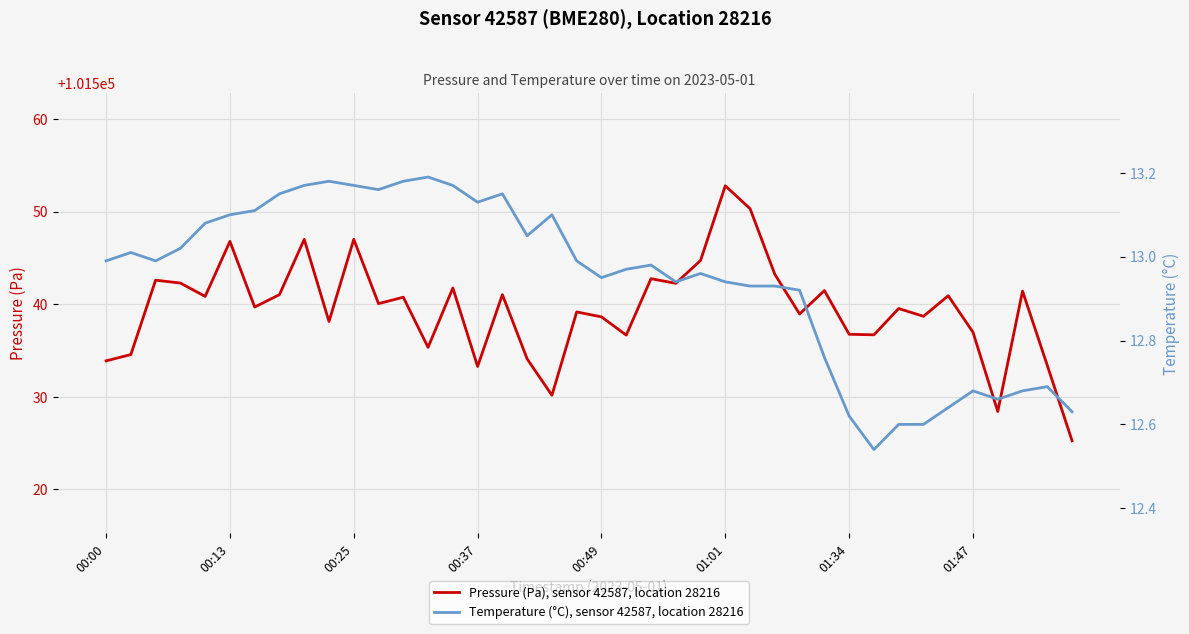

What is the highest value of the Pressure (Pa), sensor 42587, location 28216 series?

101552.8